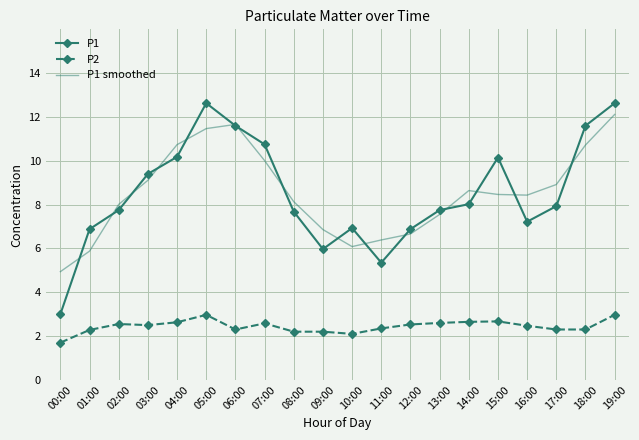

Between 09:00 and 17:00, which series saw the biggest shift?

P1 smoothed